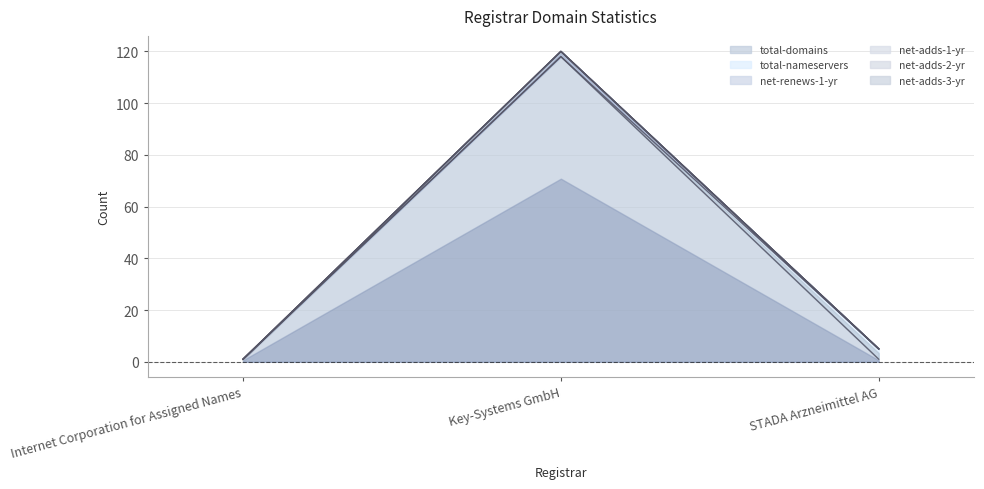

Which series has the largest total across all categories?

total-domains